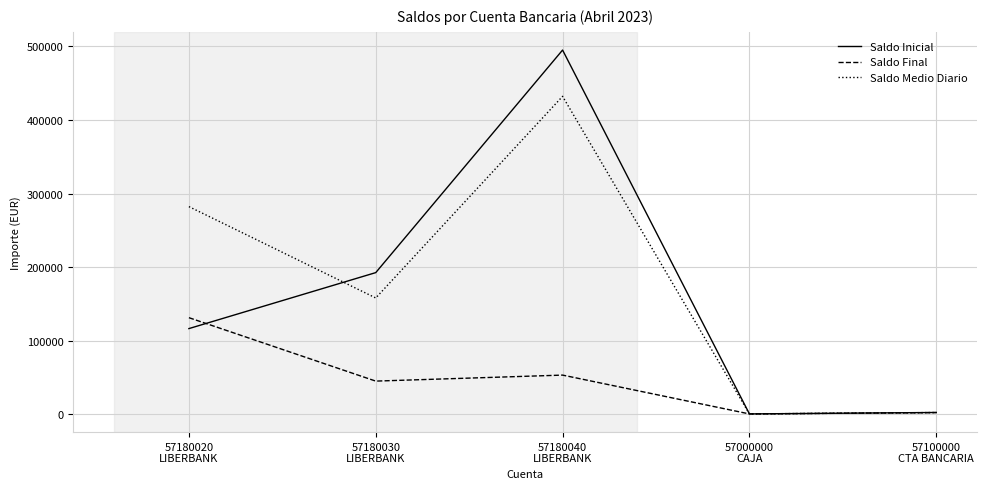

Does the chart display data point markers on the line(s)?

No